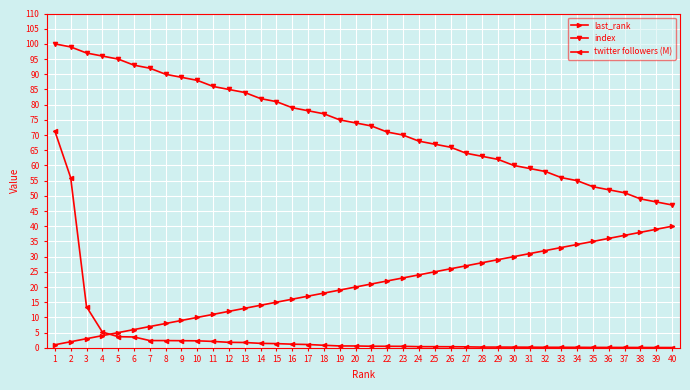

What are all the series names shown in the legend?

last_rank, index, twitter followers (M)